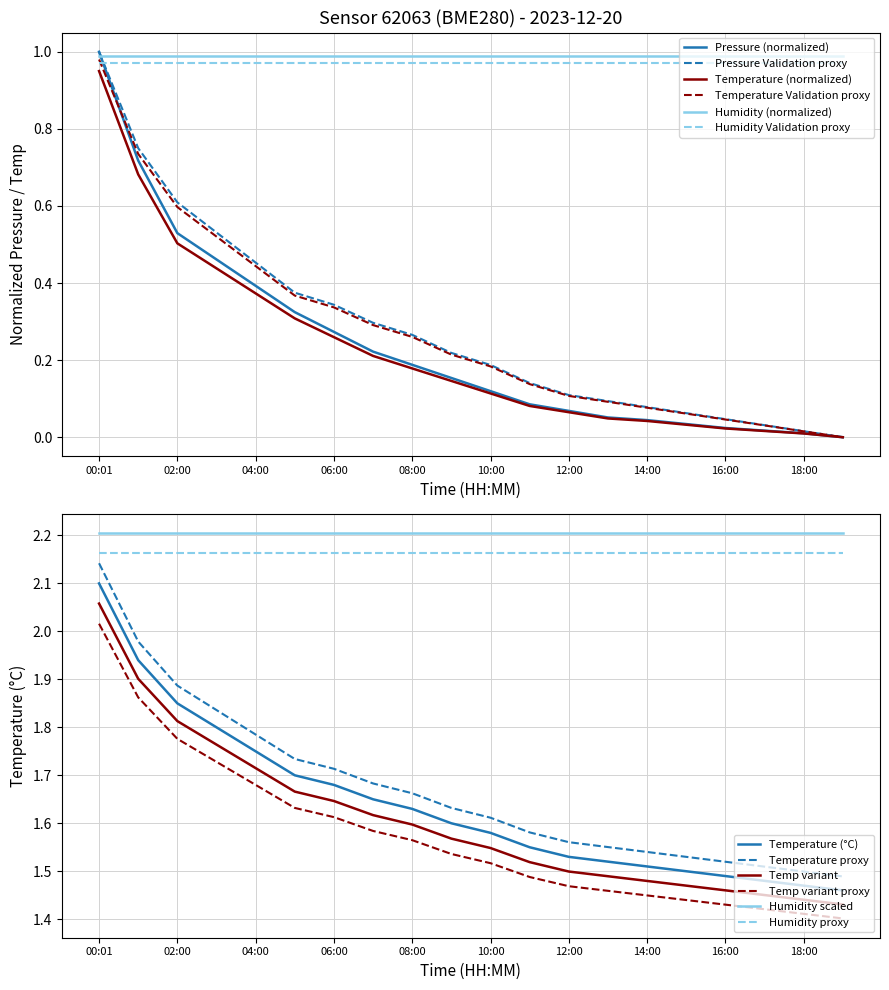

True or false: Humidity Validation proxy has a value of 1.6 at 14:00.

False